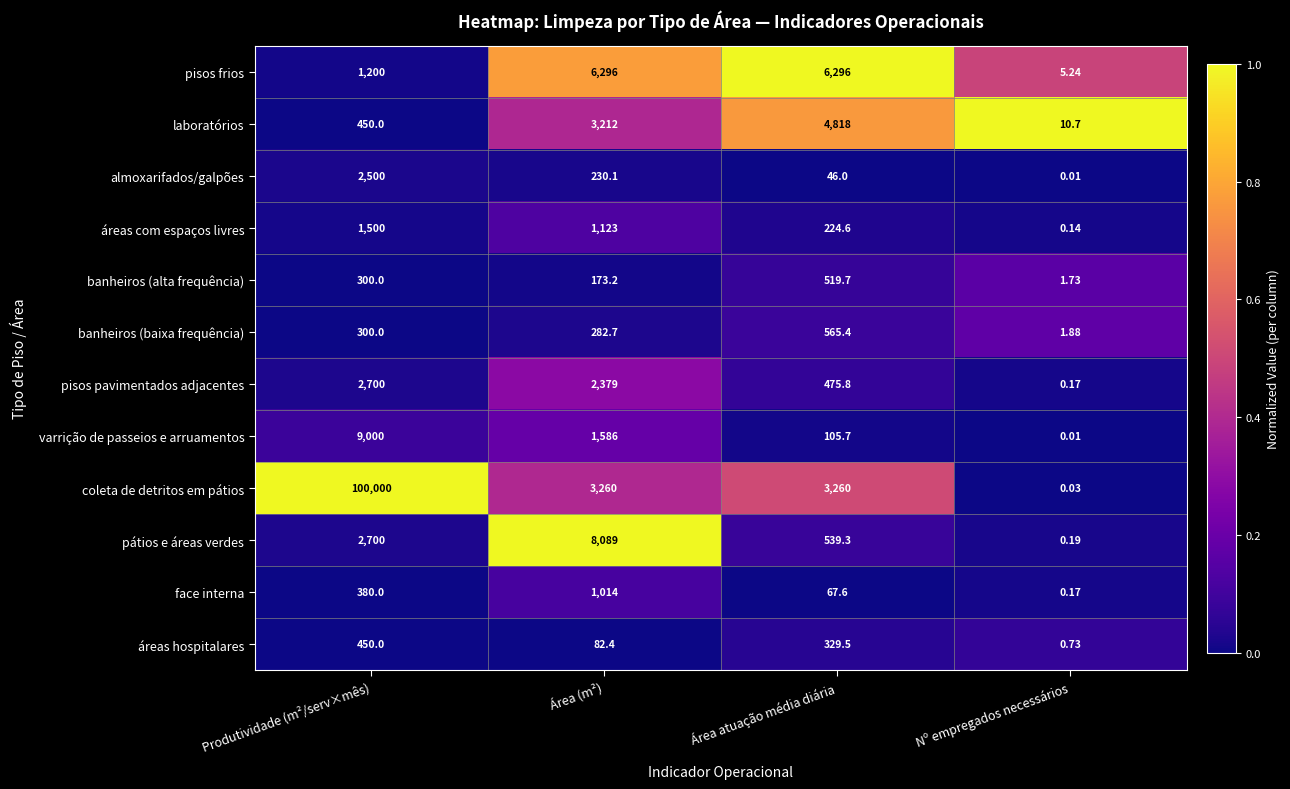

Which series has the largest range (max minus min)?

coleta de detritos em pátios